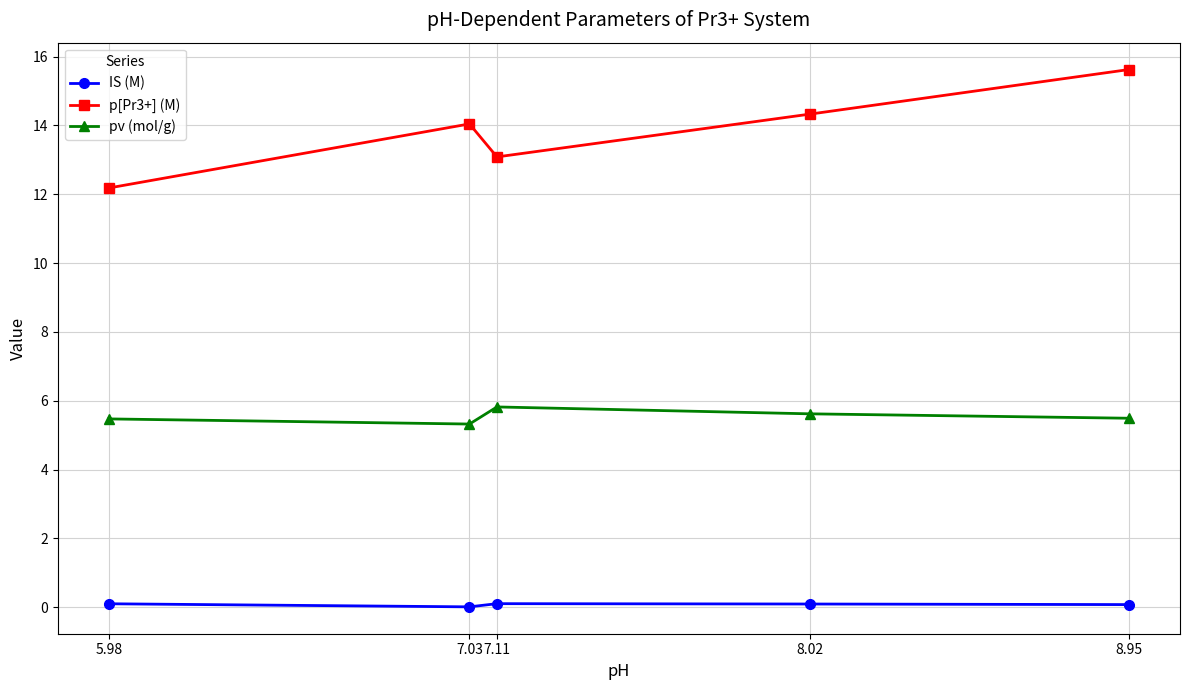

What are all the series names shown in the legend?

IS (M), p[Pr3+] (M), pv (mol/g)